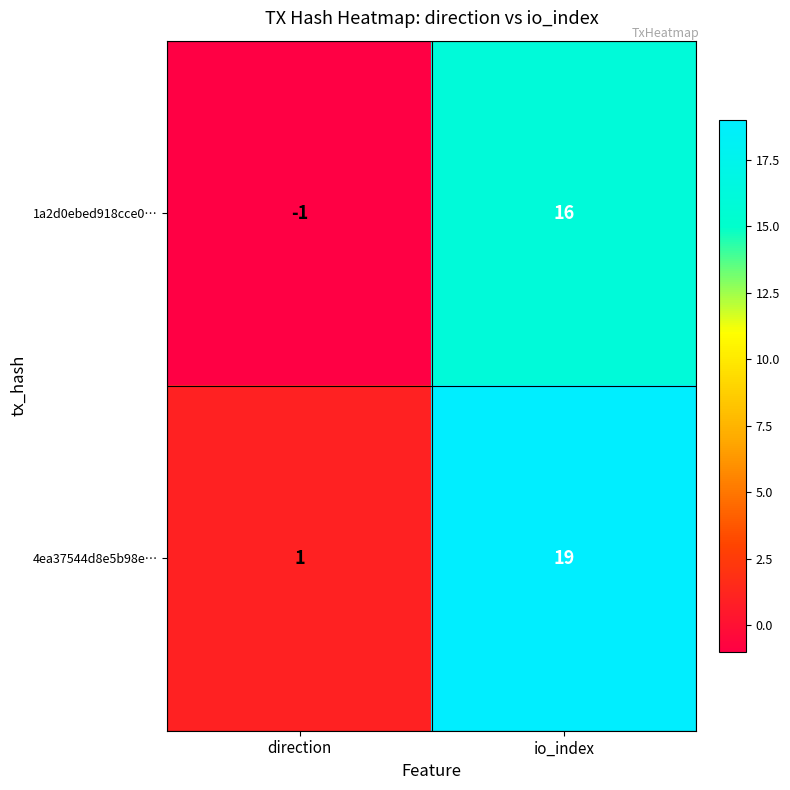

Rank the series by their average value, from lowest to highest.

1a2d0ebed918cce0…, 4ea37544d8e5b98e…